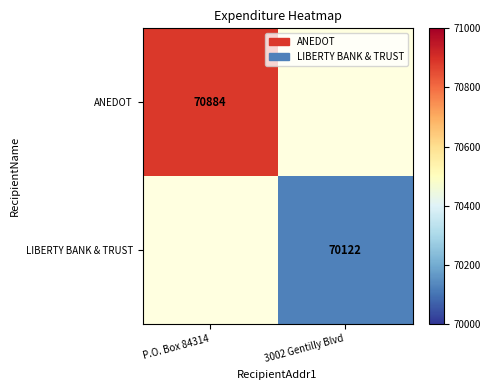

Which label corresponds to the largest value in the chart?

P.O. Box 84314